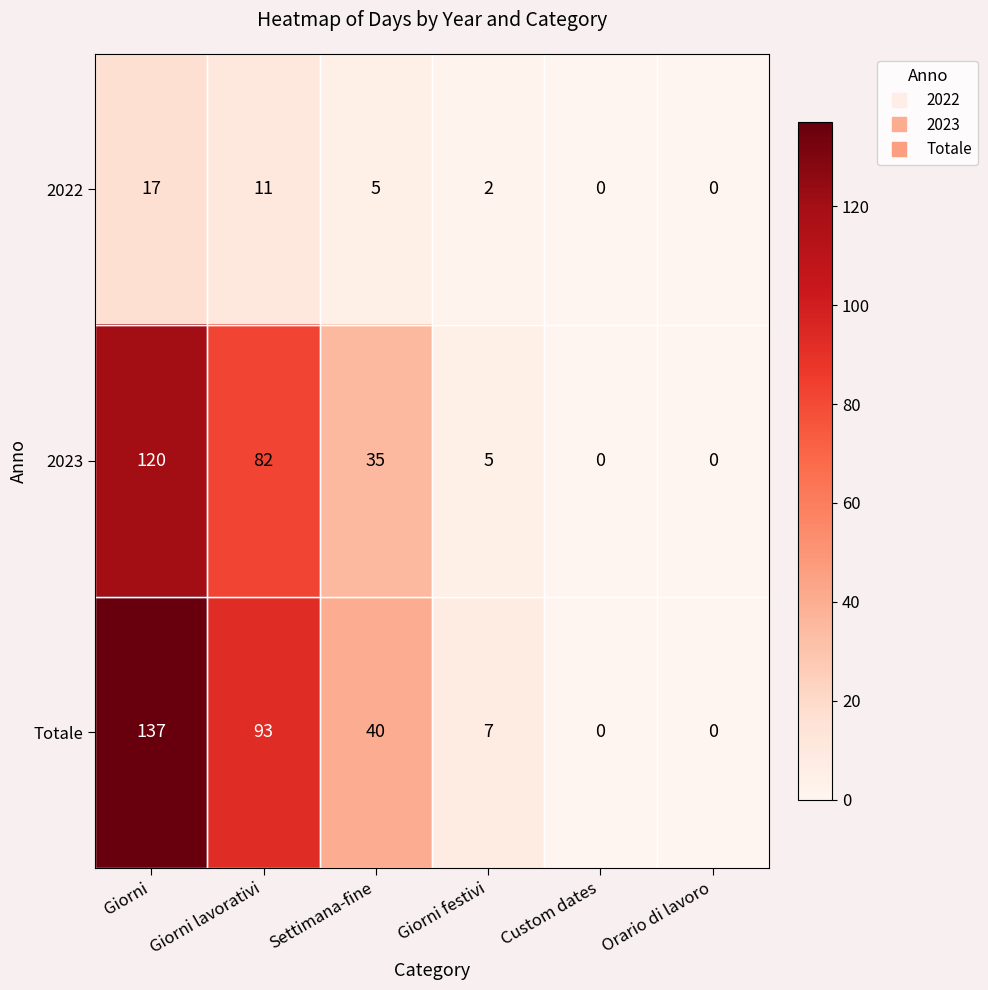

At which category is the sum across all series the highest?

Giorni